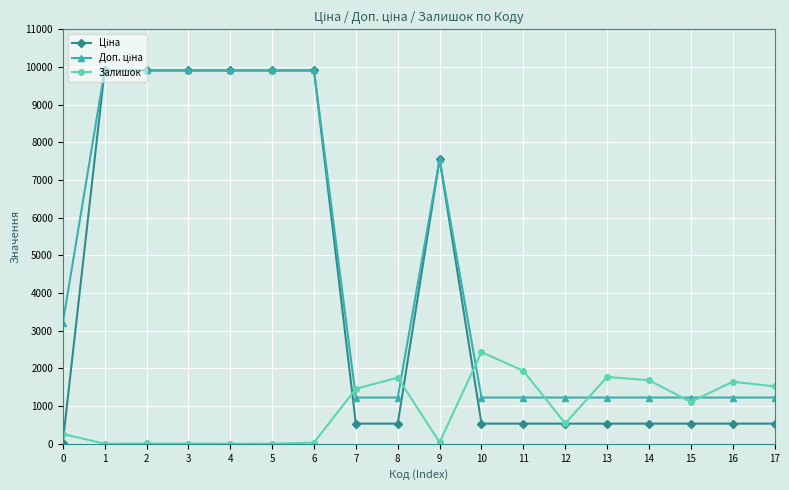

Between 10 and 17, which series saw the biggest shift?

Залишок